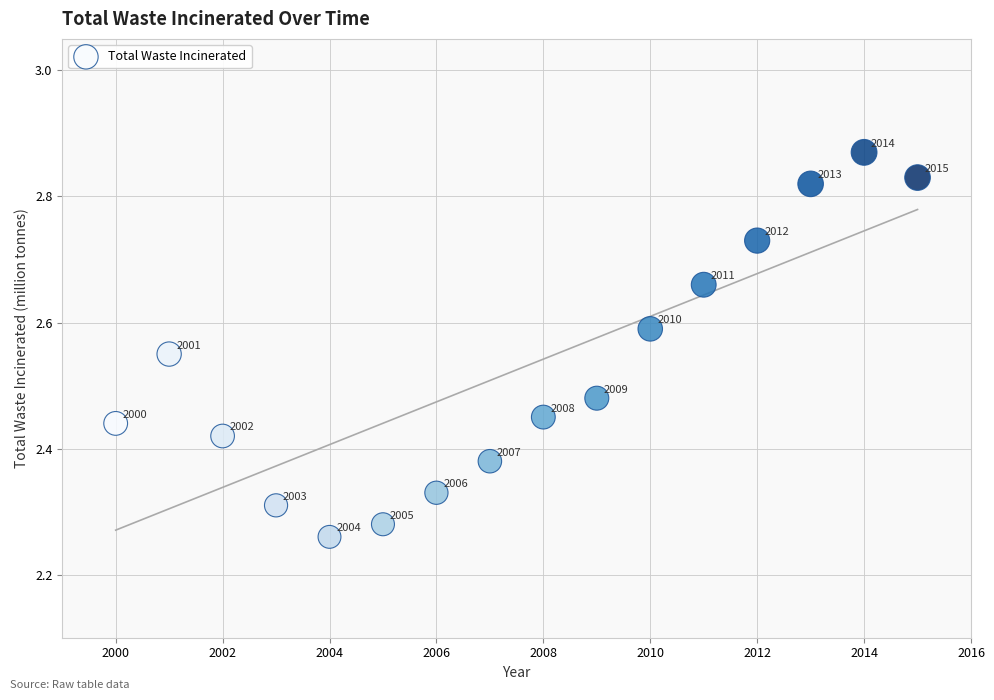

What is the range of Y values (max minus min)?

0.6